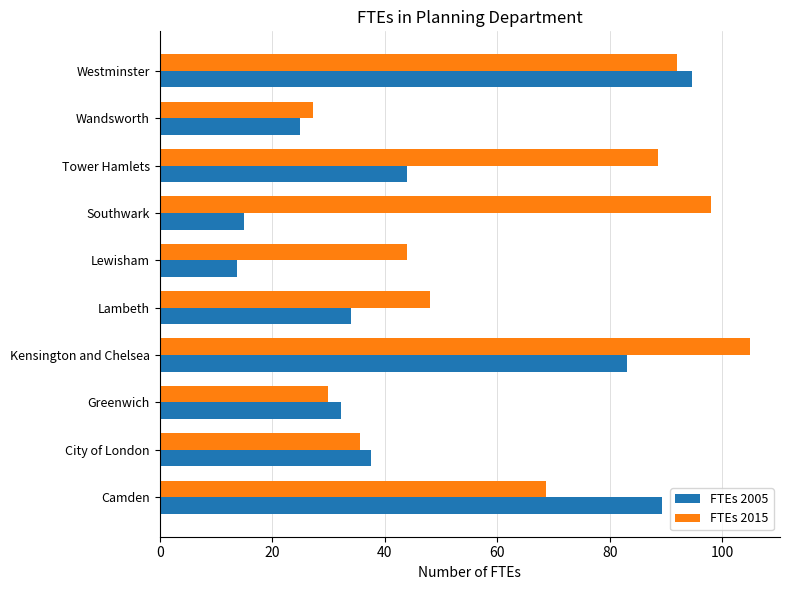

At which label does FTEs 2015 reach its minimum?

Wandsworth